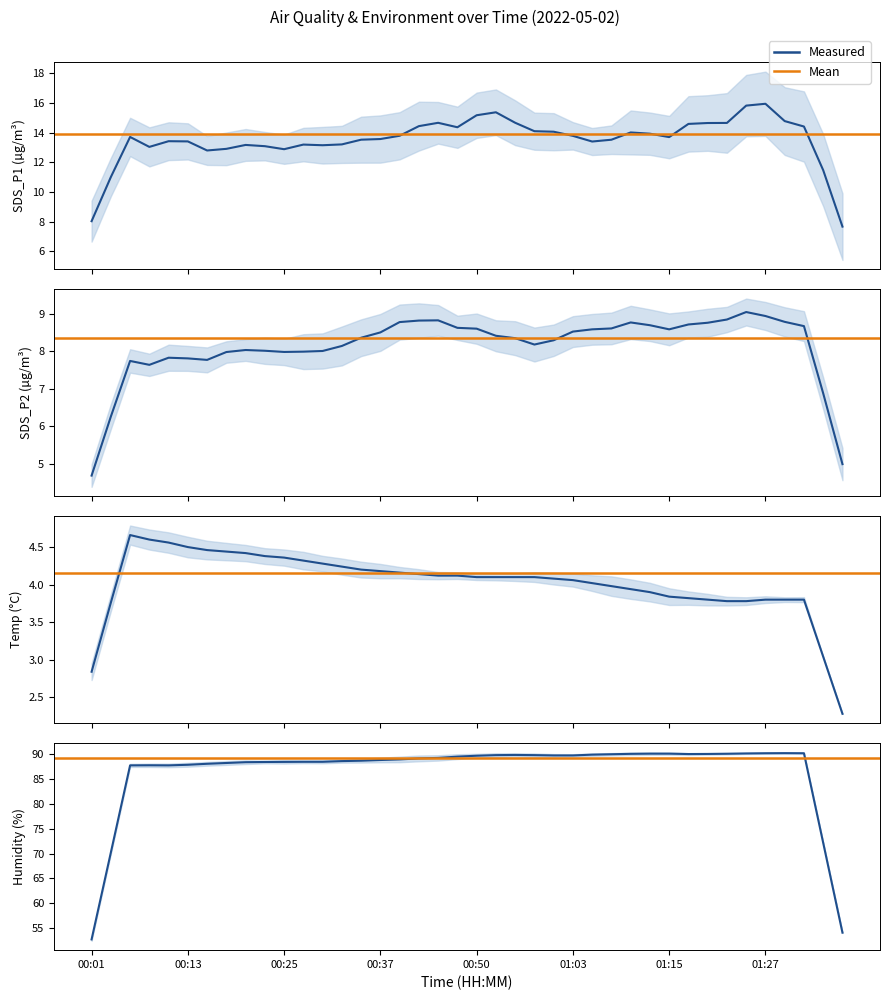

Is the value of Temp at 00:30 greater than the value of SDS_P1 at 00:30?

No